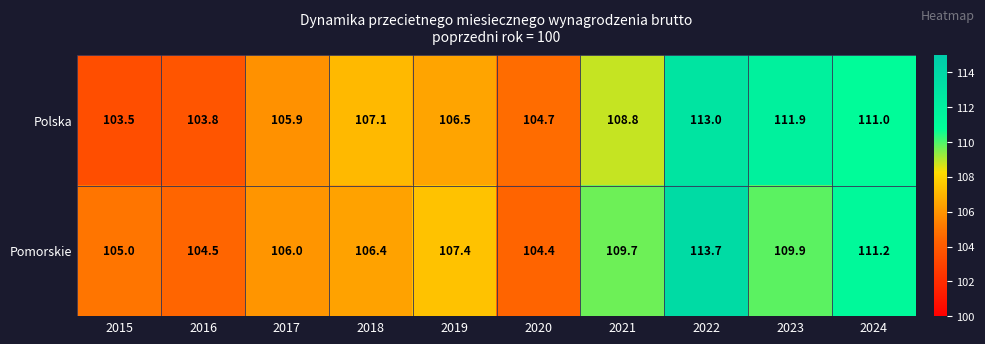

Which category has the lowest value across all series?

2015